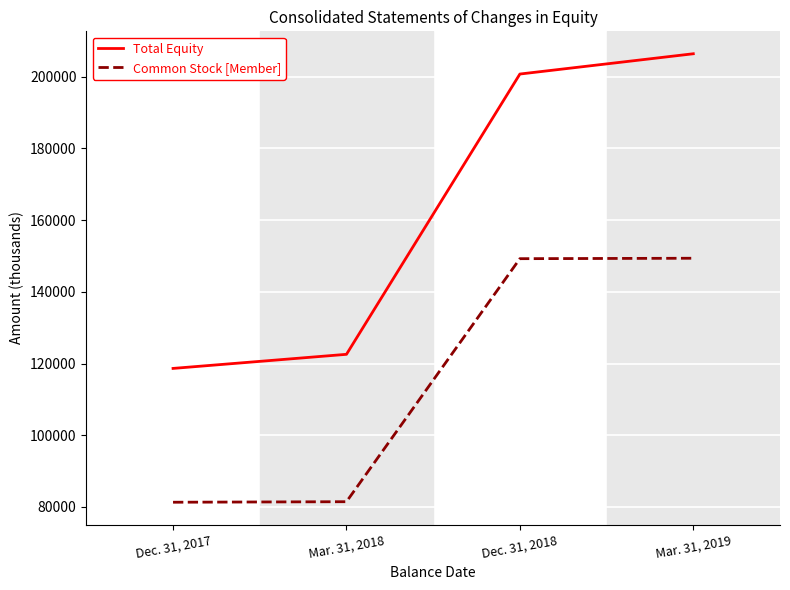

True or false: Total Equity and Common Stock [Member] intersect in this chart.

False